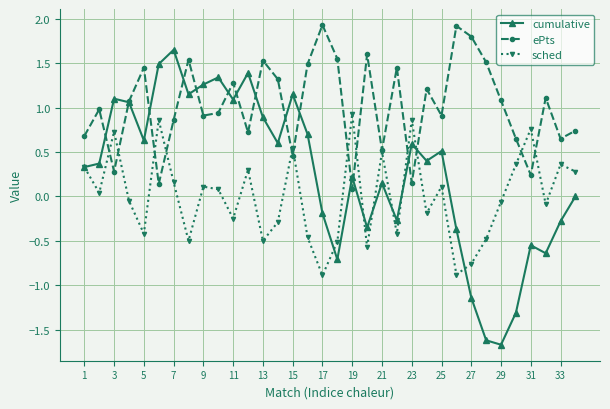

List the series in order of their peak value, highest first.

ePts, cumulative, sched